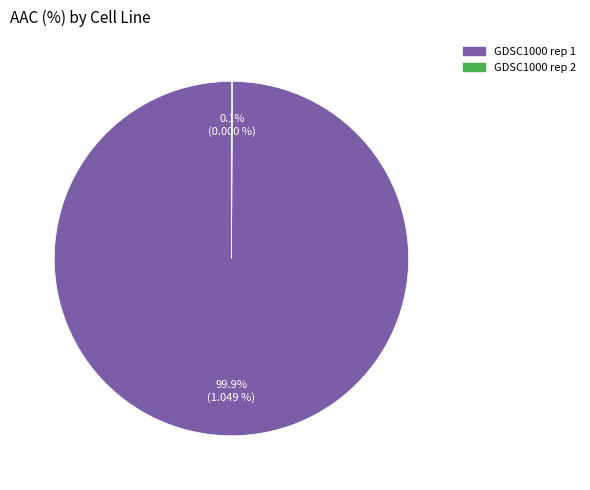

Does any single category account for the majority?

Yes